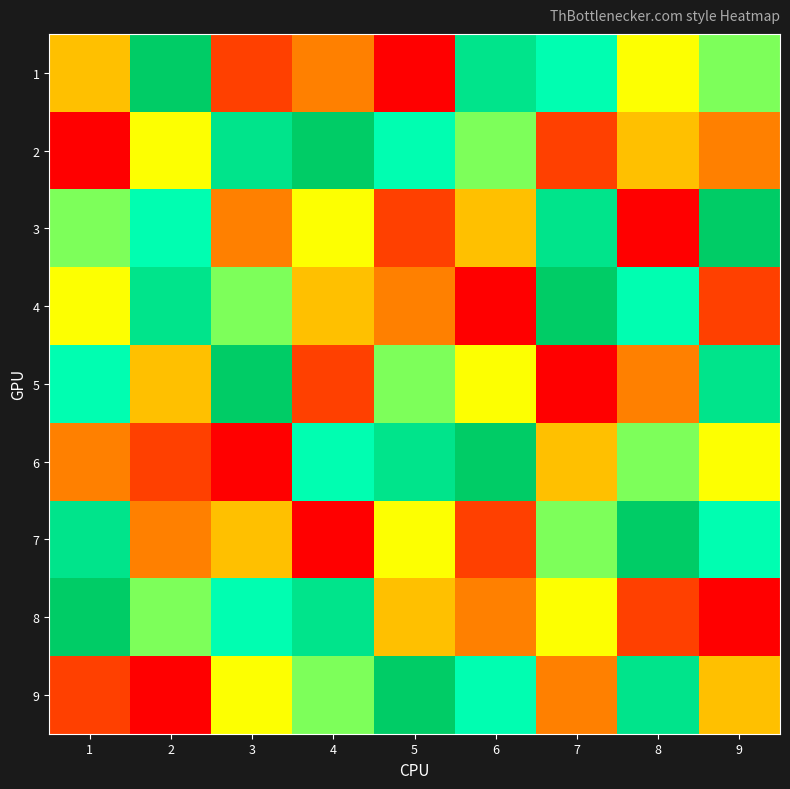

Reading left to right, list all the values displayed in this chart.

1: 1=4	2=9	3=2	4=3	5=1	6=8	7=7	8=5	9=6
2: 1=1	2=5	3=8	4=9	5=7	6=6	7=2	8=4	9=3
3: 1=6	2=7	3=3	4=5	5=2	6=4	7=8	8=1	9=9
4: 1=5	2=8	3=6	4=4	5=3	6=1	7=9	8=7	9=2
5: 1=7	2=4	3=9	4=2	5=6	6=5	7=1	8=3	9=8
6: 1=3	2=2	3=1	4=7	5=8	6=9	7=4	8=6	9=5
7: 1=8	2=3	3=4	4=1	5=5	6=2	7=6	8=9	9=7
8: 1=9	2=6	3=7	4=8	5=4	6=3	7=5	8=2	9=1
9: 1=2	2=1	3=5	4=6	5=9	6=7	7=3	8=8	9=4